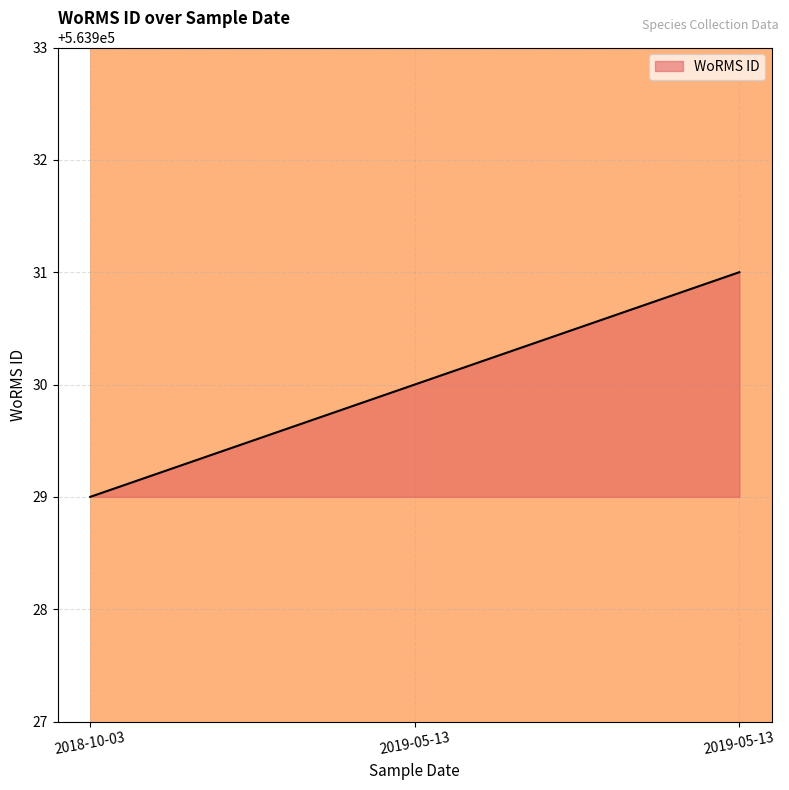

How many values are below 563930?

1